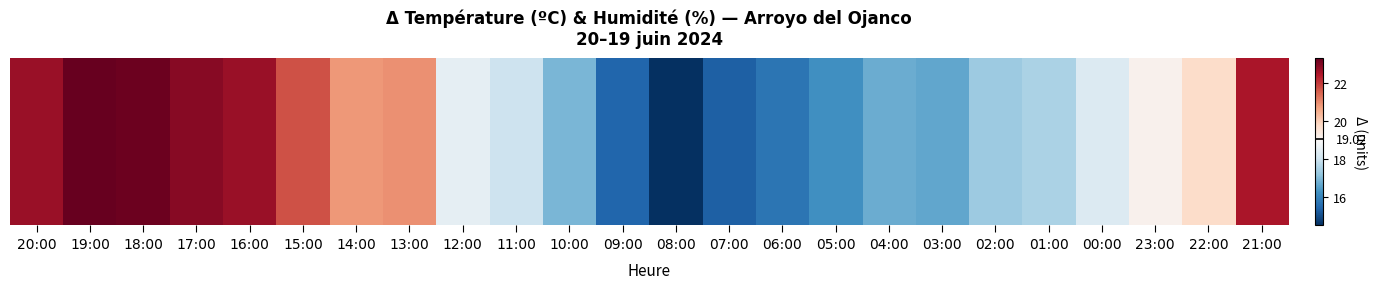

What is the smallest value displayed?

14.5